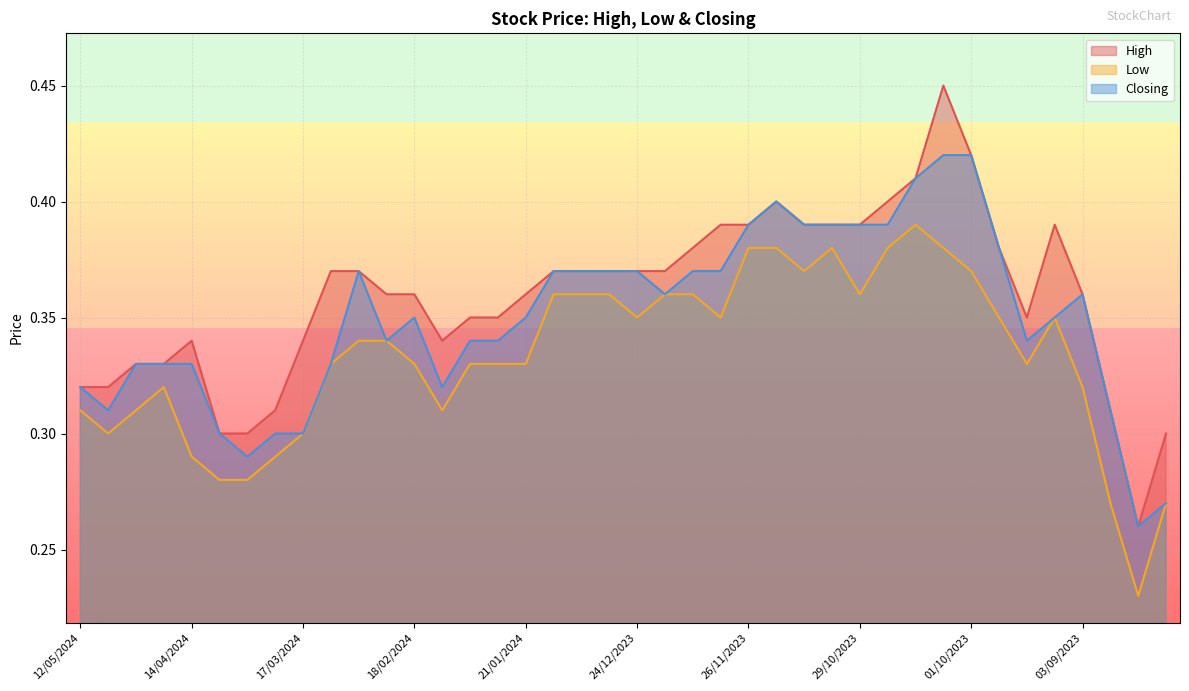

List the labels in order of High value, smallest first.

20/08/2023, 07/04/2024, 31/03/2024, 13/08/2023, 24/03/2024, 27/08/2023, 12/05/2024, 05/05/2024, 28/04/2024, 21/04/2024, 14/04/2024, 17/03/2024, 11/02/2024, 04/02/2024, 28/01/2024, 17/09/2023, 25/02/2024, 18/02/2024, 21/01/2024, 03/09/2023, 10/03/2024, 03/03/2024, 14/01/2024, 07/01/2024, 31/12/2023, 24/12/2023, 17/12/2023, 10/12/2023, 24/09/2023, 03/12/2023, 26/11/2023, 12/11/2023, 05/11/2023, 29/10/2023, 10/09/2023, 19/11/2023, 22/10/2023, 15/10/2023, 01/10/2023, 08/10/2023